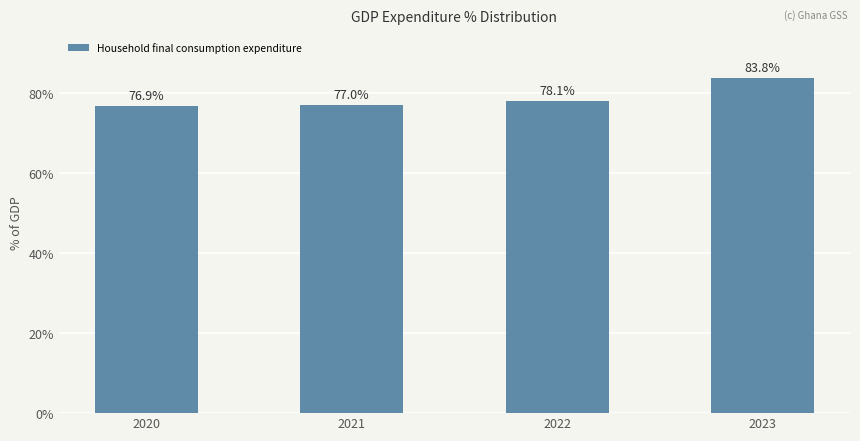

How many values are below 78?

2